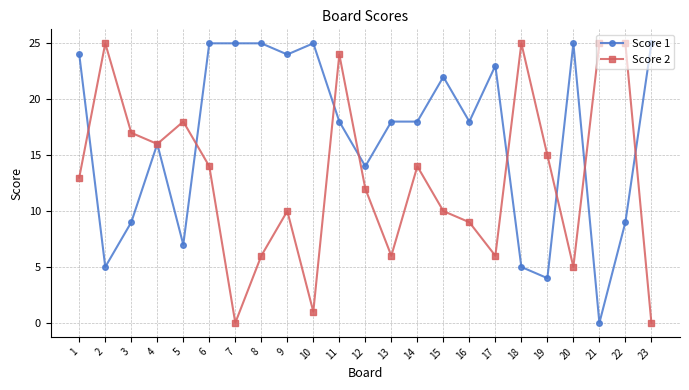

Between 11 and 17, which series saw the biggest shift?

Score 2